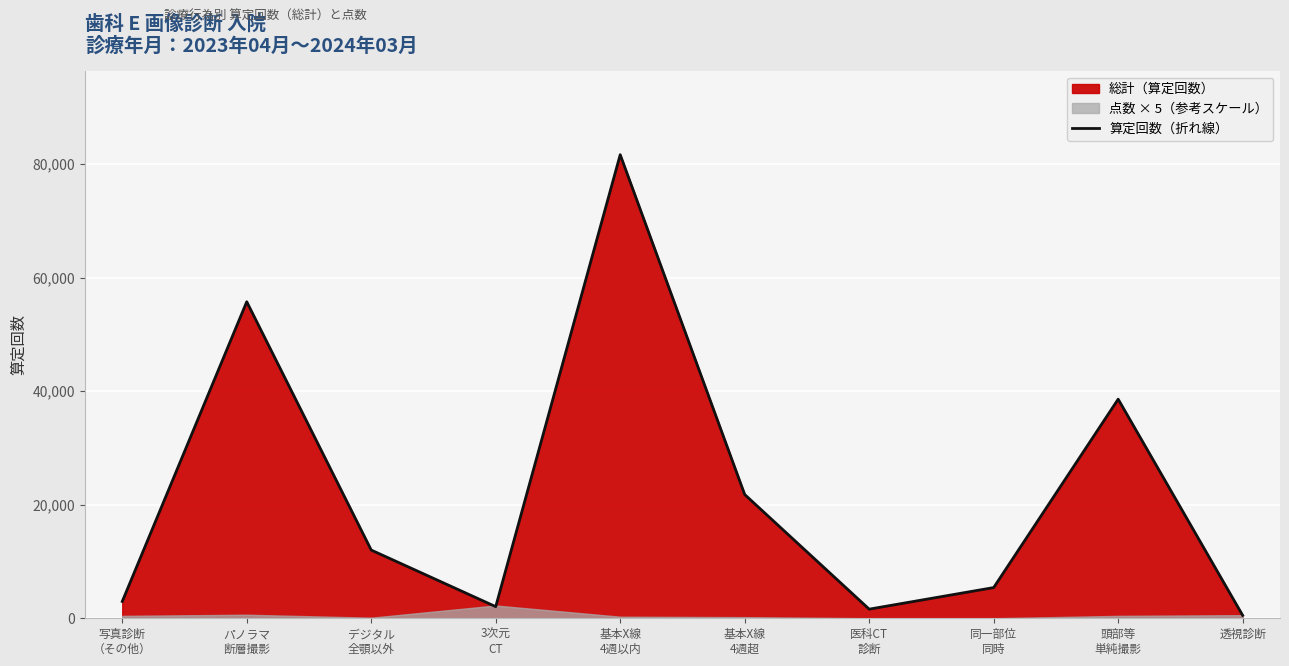

What is the difference between the second highest and second lowest values?

54160